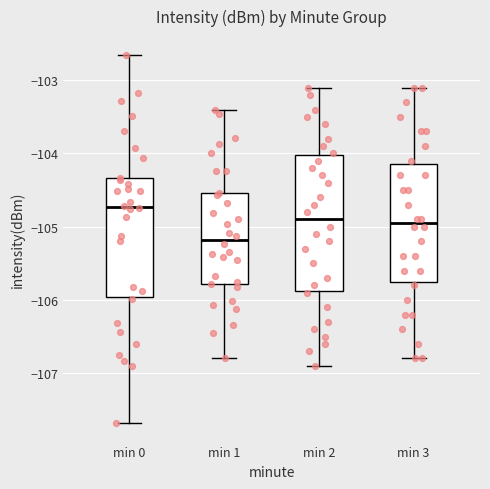

Which box is the tallest, from its lower edge to its upper edge?

min 2